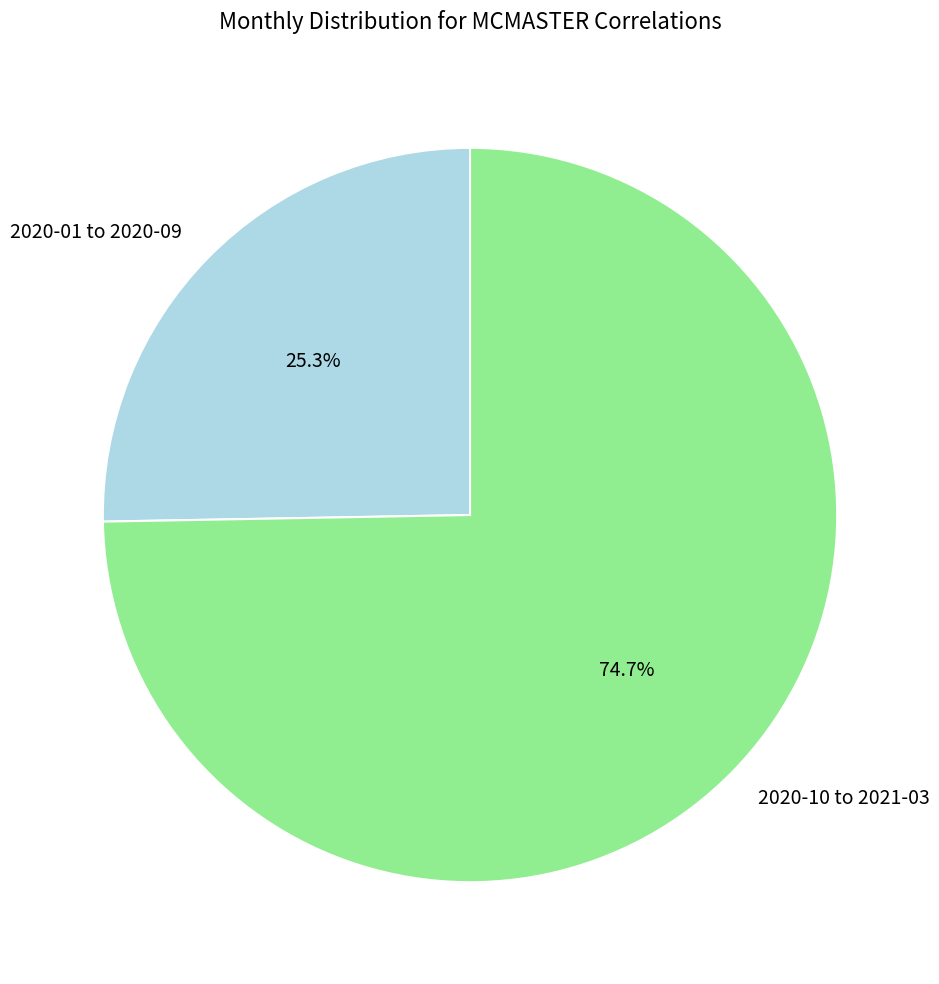

Does 2020-01 to 2020-09 represent more than half of the total?

No